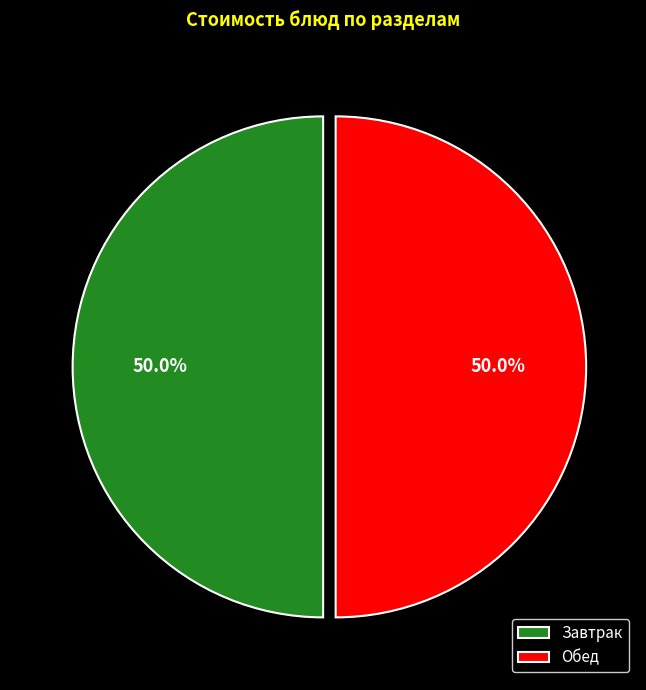

What portion of the pie excludes Завтрак?

50.0%